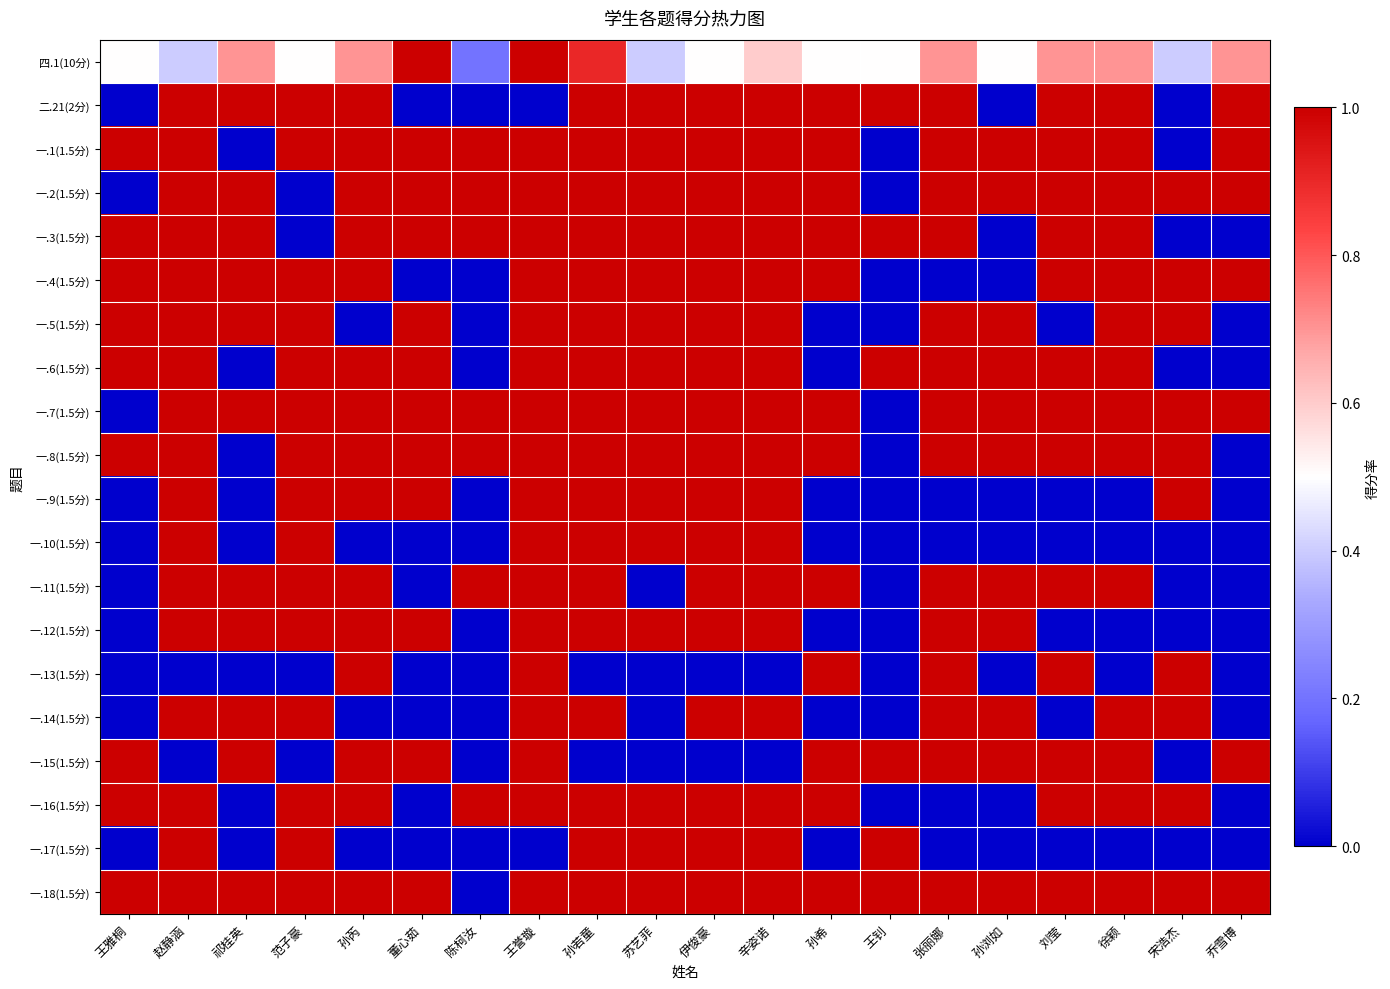

At how many categories does at least one series exceed 0?

20